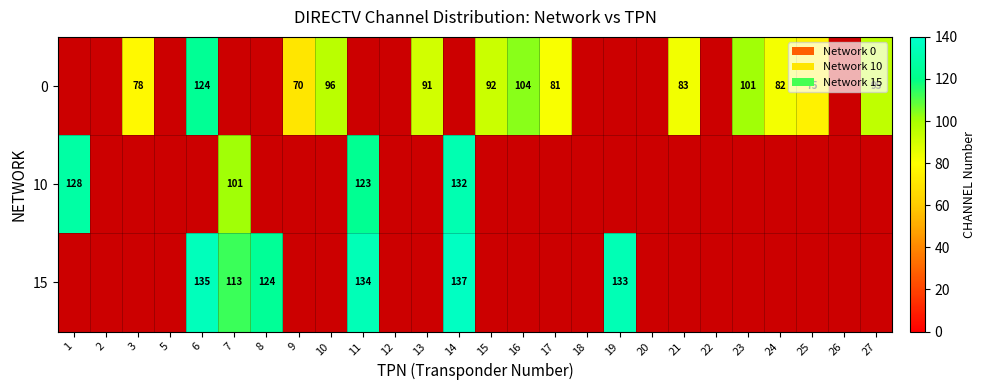

Is the value of 10 at 14 greater than the value of 0 at 6?

Yes